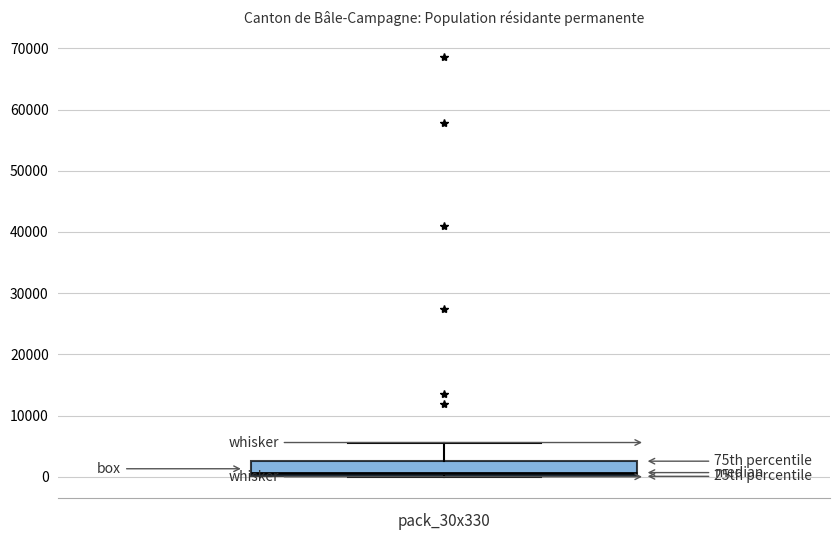

Transcribe this box plot: give where the median line is, the range the box spans, and where the two whiskers end, as read against the y-axis. The values are not printed on the chart, so give them approximately, as read against the axis.

median 1000, box 0 to 3000, whiskers 0 to 6000